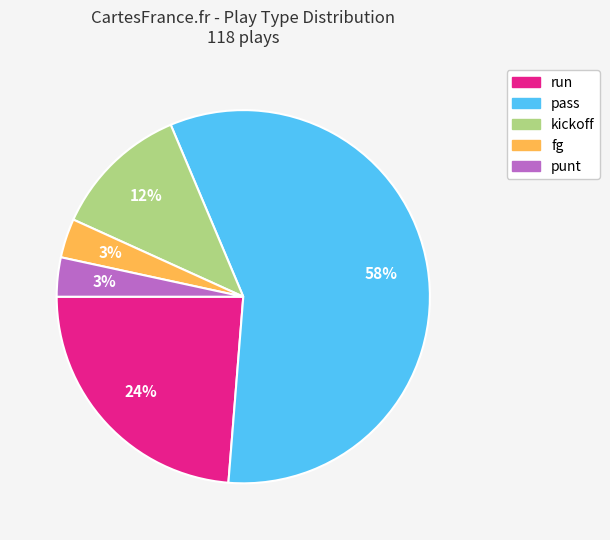

Is the sum of fg and pass greater than half?

Yes